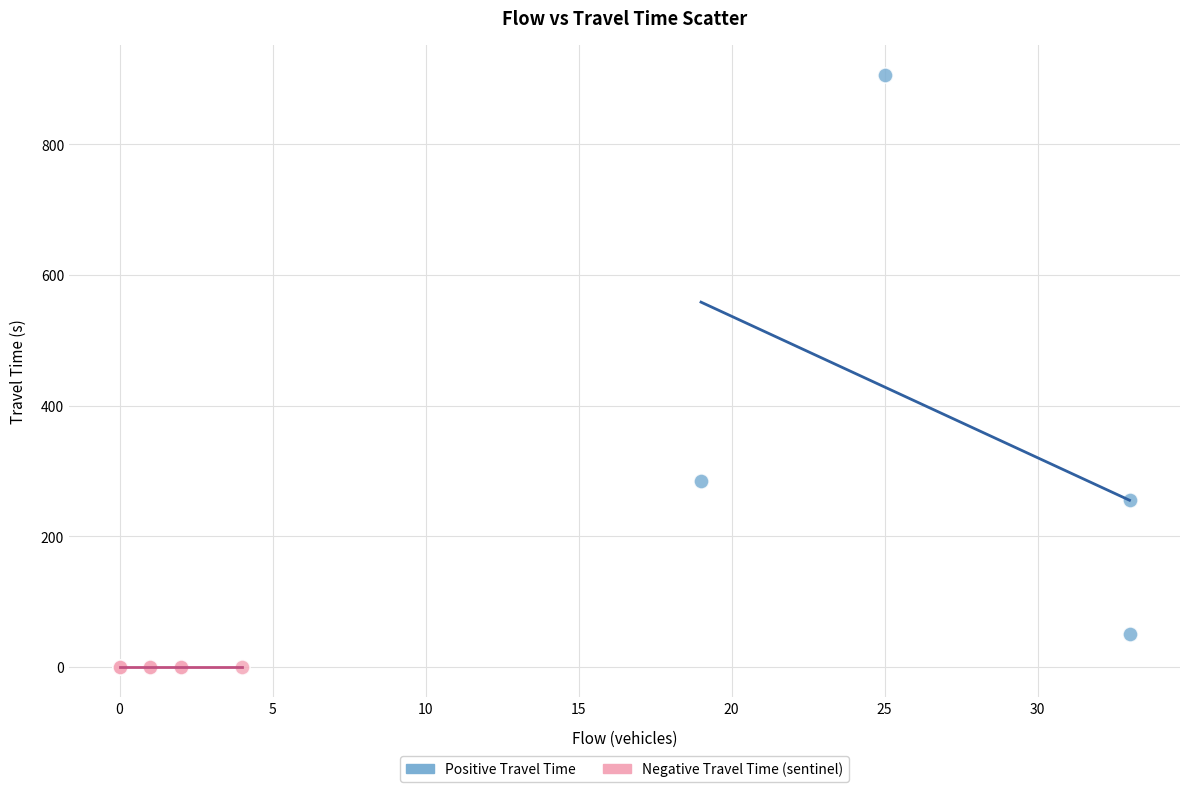

Which series reaches the minimum Y coordinate?

Negative Travel Time (sentinel)